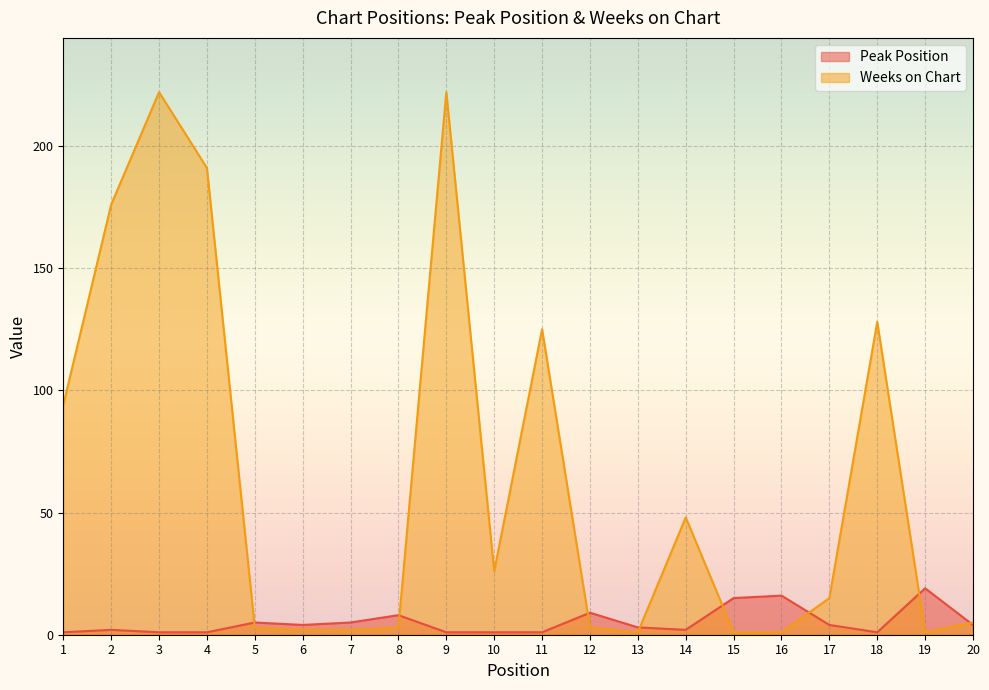

In Weeks on Chart, how many points are higher than both neighbors (excluding endpoints)?

5